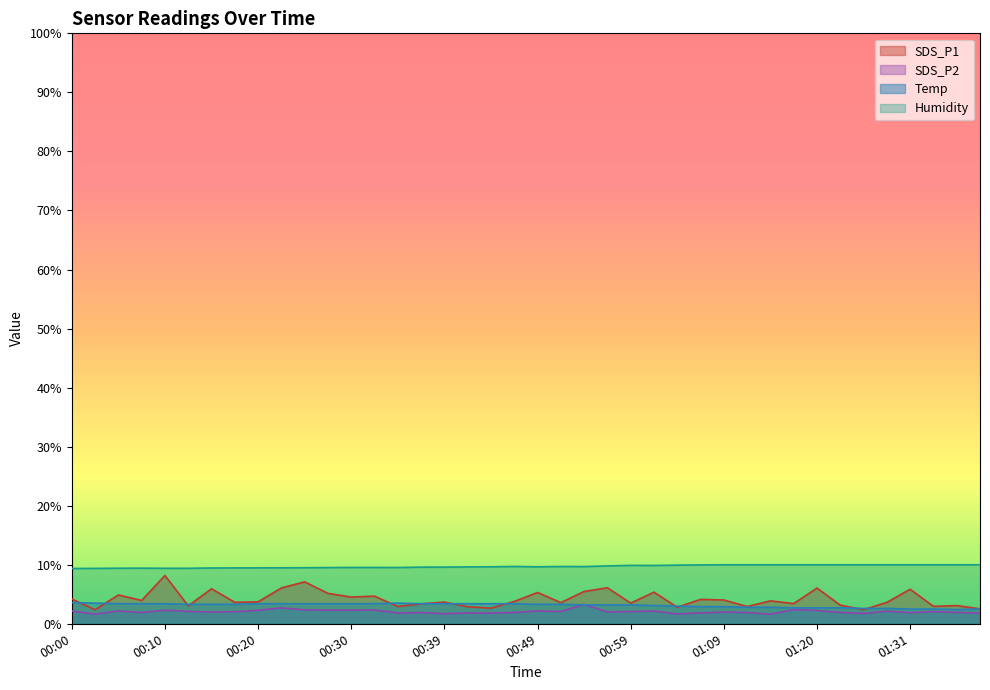

How many interior local valleys does the Temp series have?

1